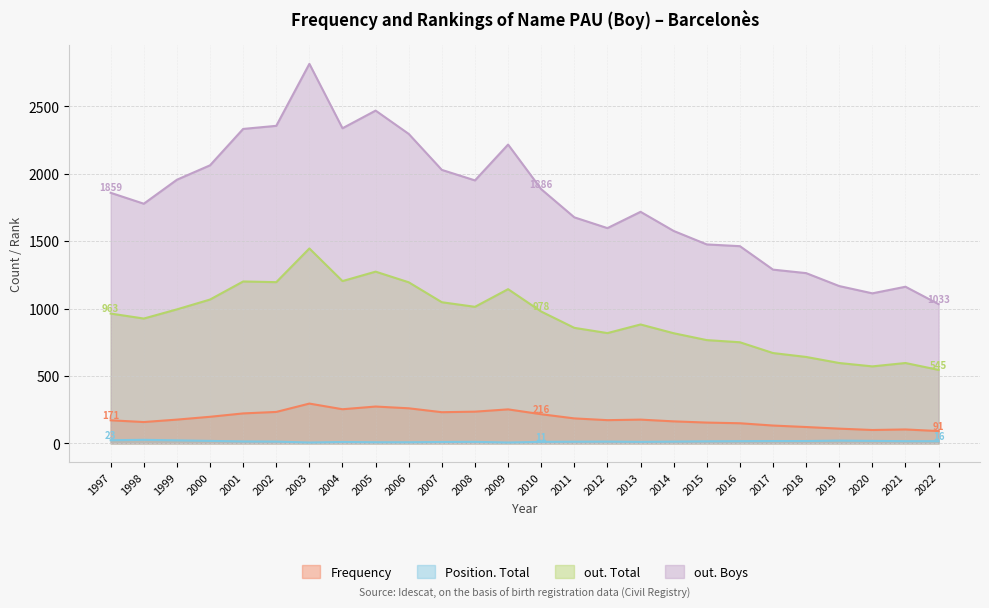

At which category does out. Total reach its first local peak?

2001